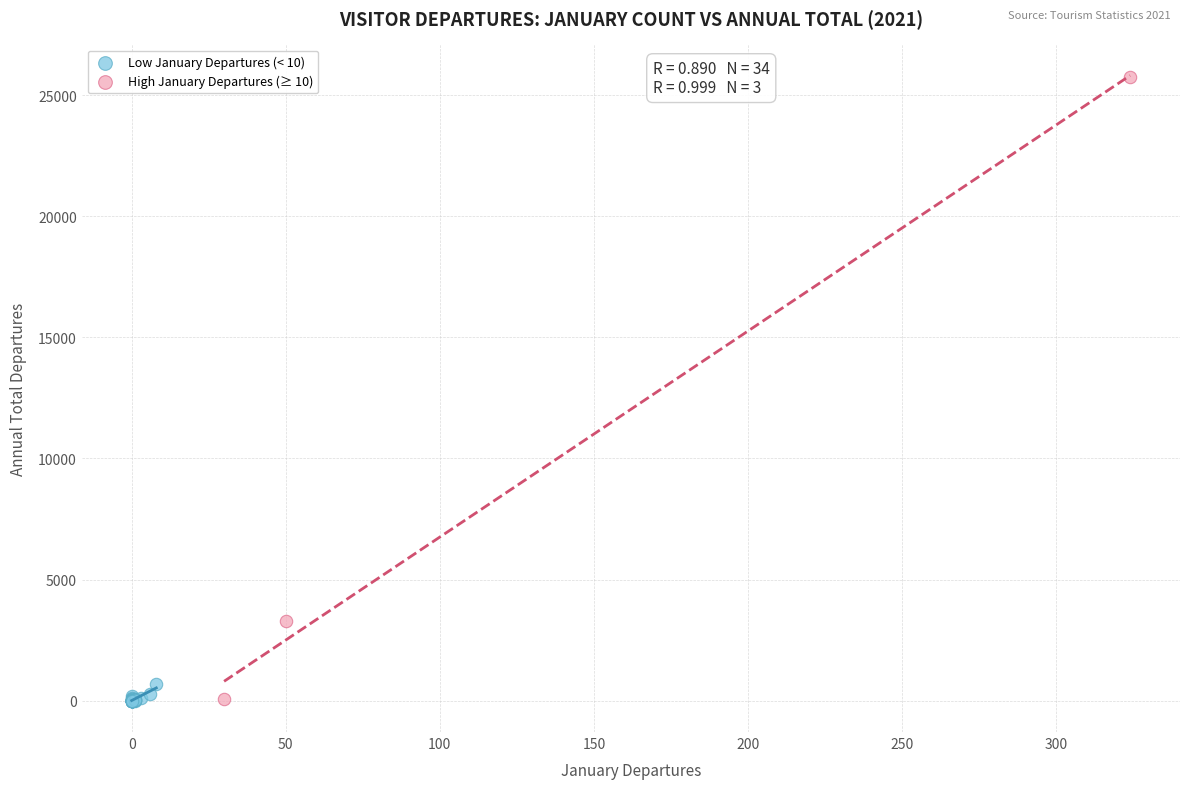

Which series has the widest spread of Y values?

High January Departures (≥ 10)